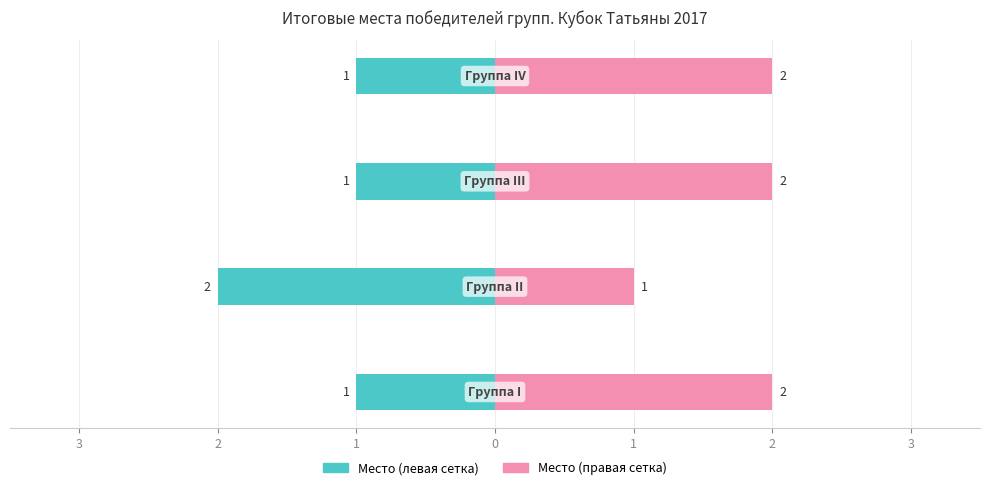

How many groups of bars are there?

4